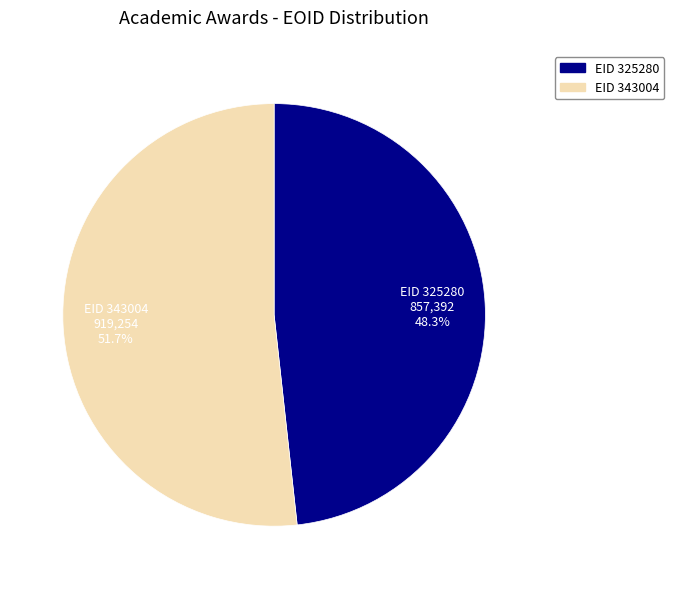

Does any single category account for the majority?

Yes